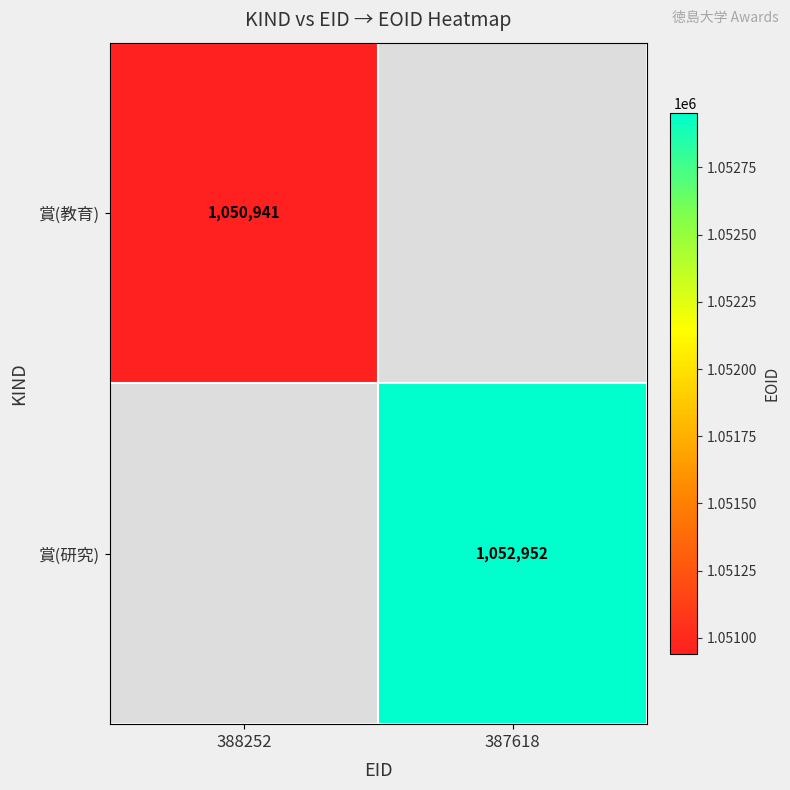

Is it true that 賞(研究) equals 1052952 at 387618?

True